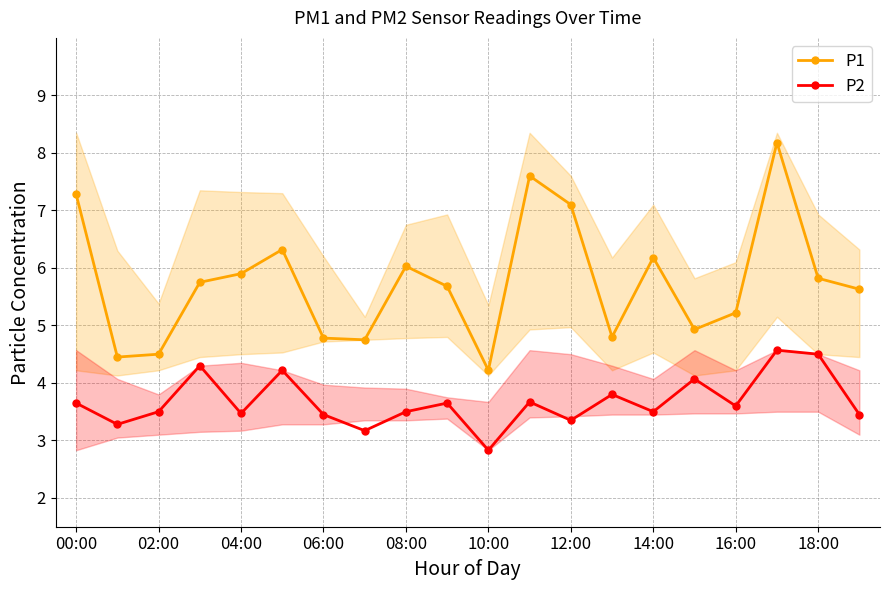

What are all the series names shown in the legend?

P1, P2